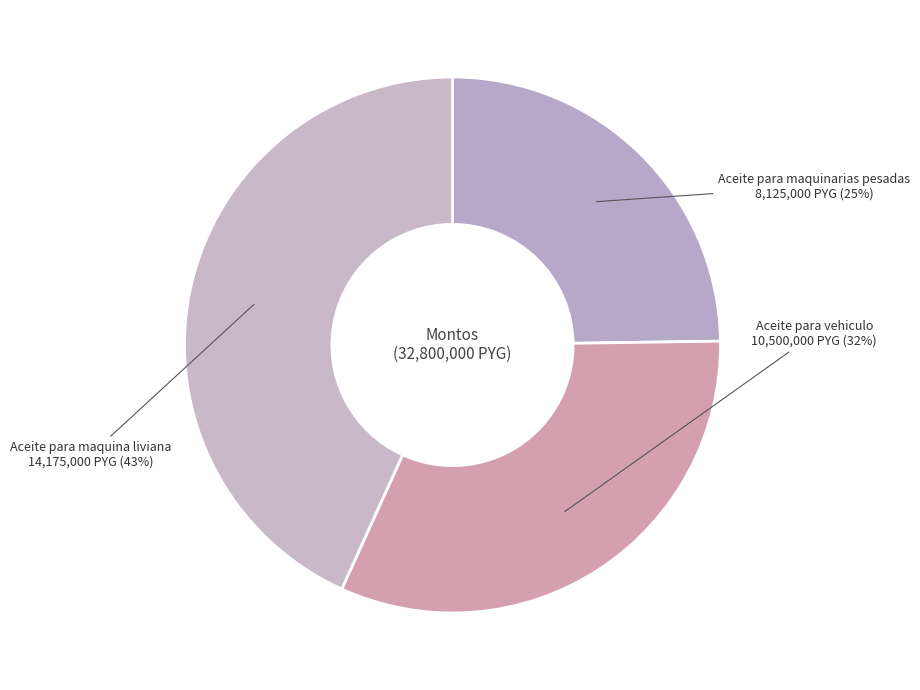

Which slice is the largest?

Aceite para maquina liviana